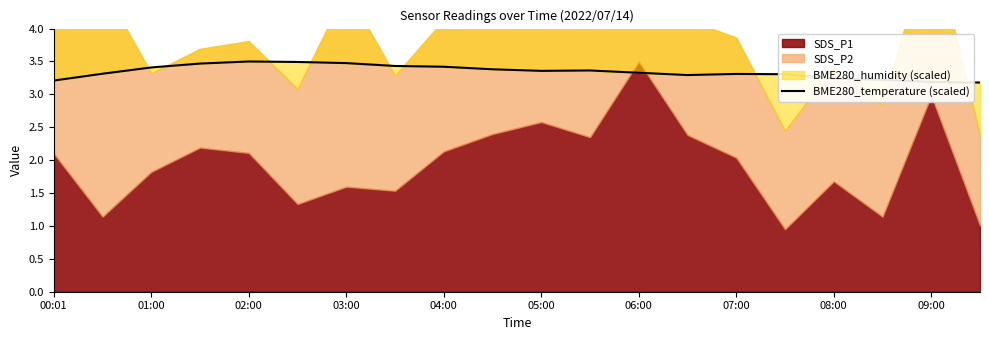

How many lines are shown in the chart?

1